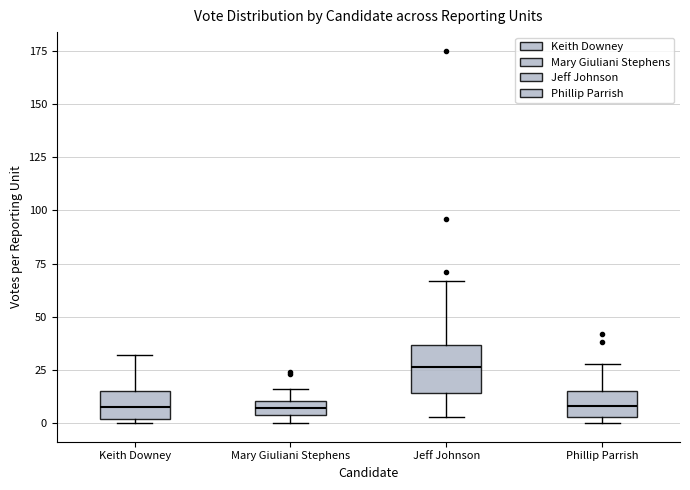

Where is the upper edge of the box for Mary Giuliani Stephens on the y-axis? The values are not printed on the chart, so give them approximately, as read against the axis.

10